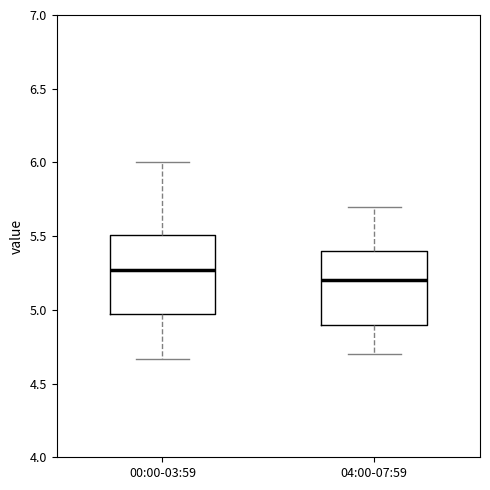

Where does the median line of the box for 00:00-03:59 sit on the y-axis? The values are not printed on the chart, so give them approximately, as read against the axis.

5.25